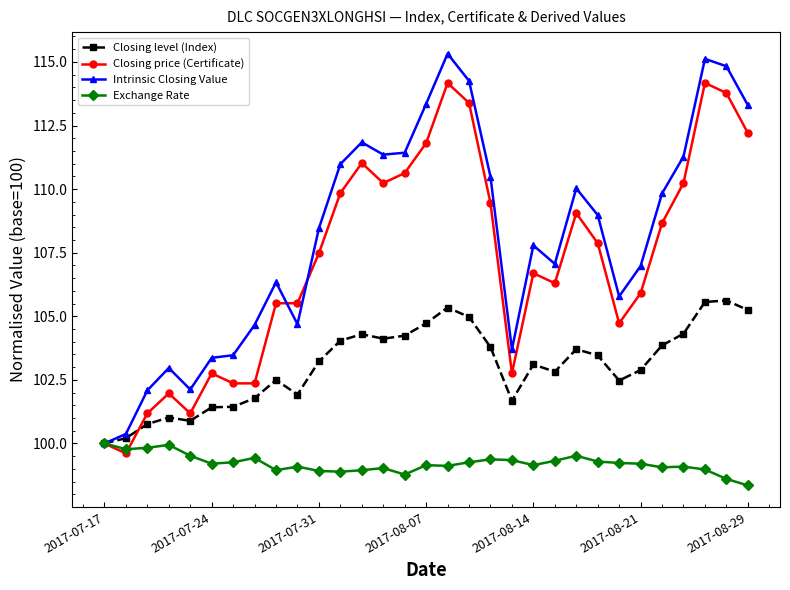

What is the minimum value shown in the chart?

98.3